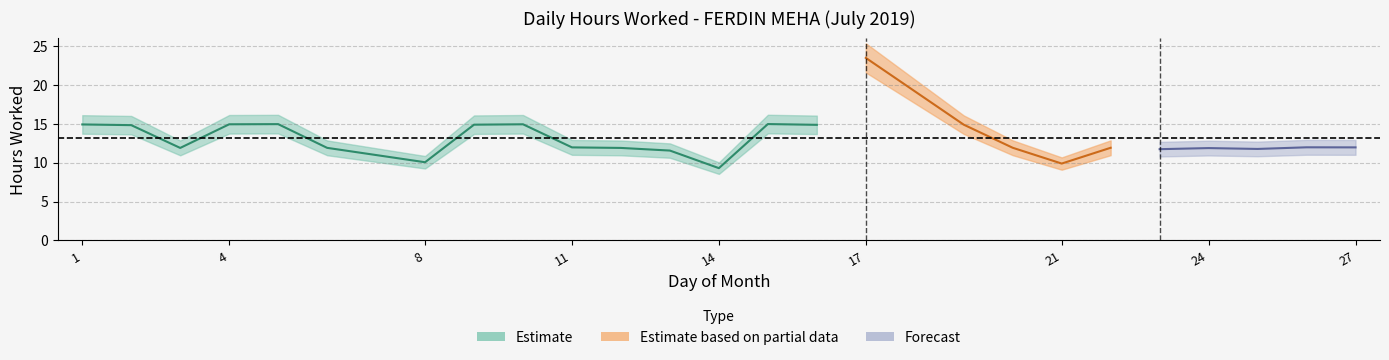

Where is the data nearest to the value 16?

15